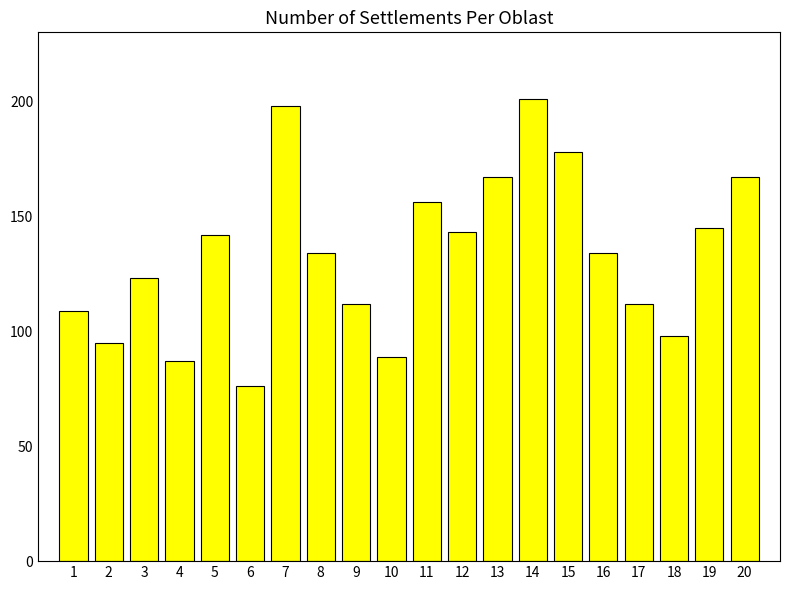

What is the difference between the values at 19 and 6?

69